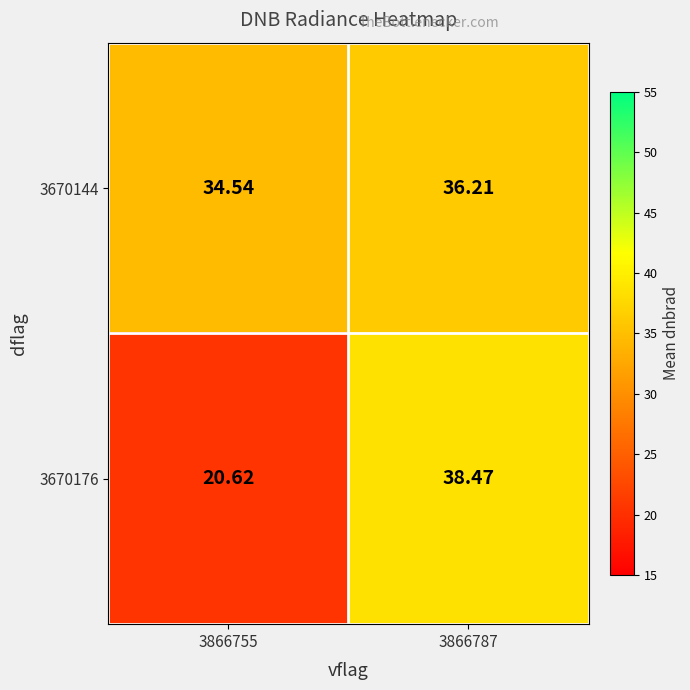

Rank the series by their maximum value, from lowest to highest.

3670144, 3670176